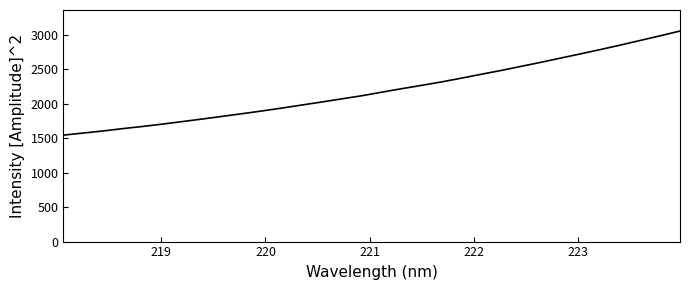

What is the maximum value shown in the chart?

3054.5